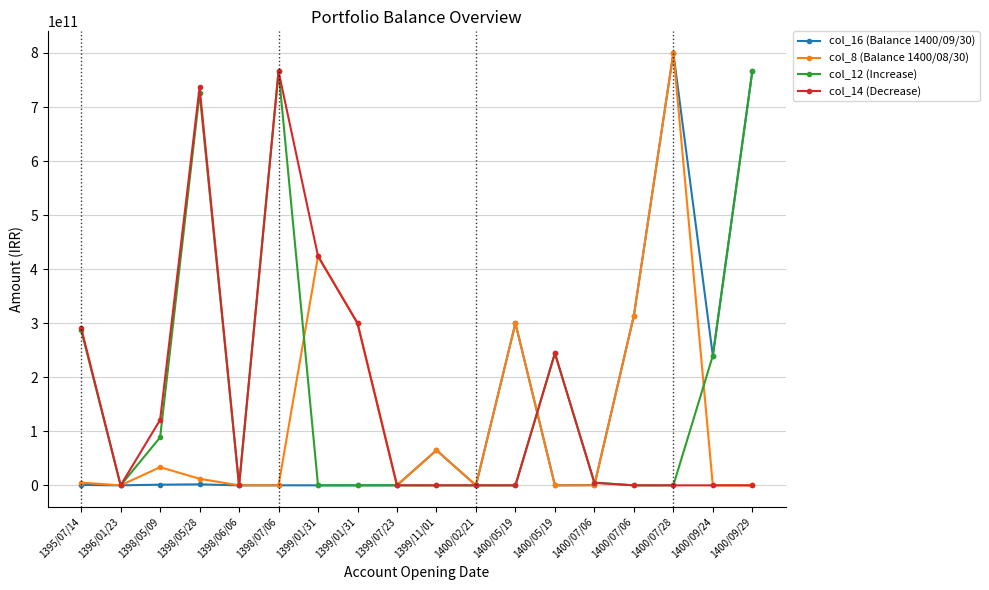

Which series has the largest total across all categories?

col_12 (Increase)